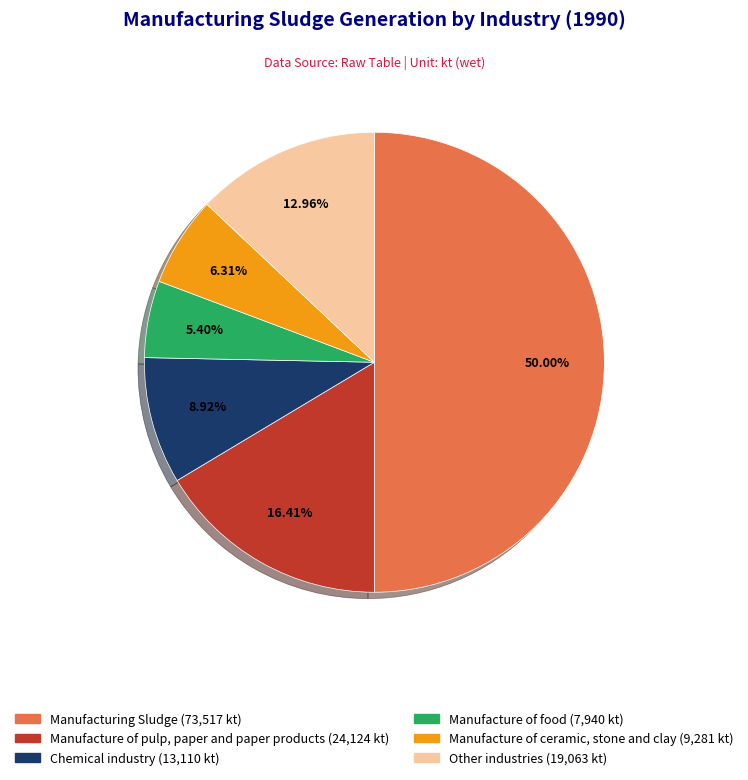

To the nearest percent, what is the average slice percentage?

17%